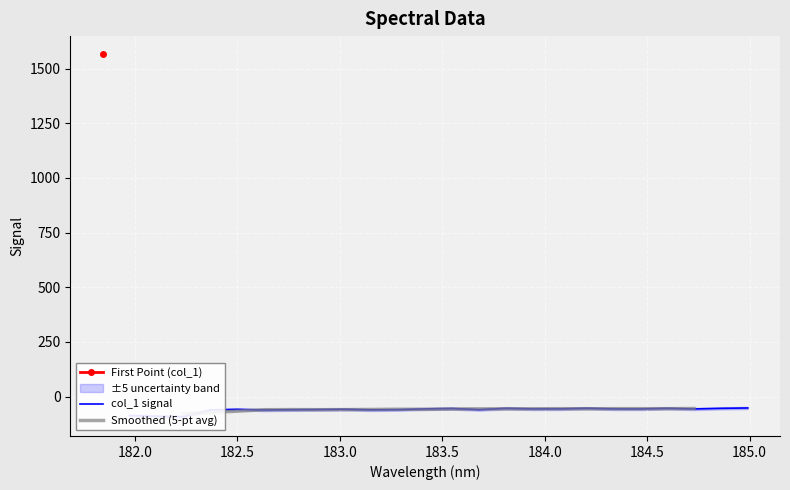

List the labels in order of value, smallest first.

182.2359681898, 182.1045947288, 181.9732053322, 182.6299929592, 182.3673257152, 183.15513622, 182.7613026778, 183.2863821962, 183.6800245112, 182.8925964608, 182.498667305, 183.0238743082, 184.46687888, 184.7290361848, 184.3357763242, 184.0735234058, 183.9423730432, 183.4176122368, 183.5488263418, 183.811206745, 184.8600909338, 184.5979655002, 184.2046578328, 184.9911297472, 181.8418